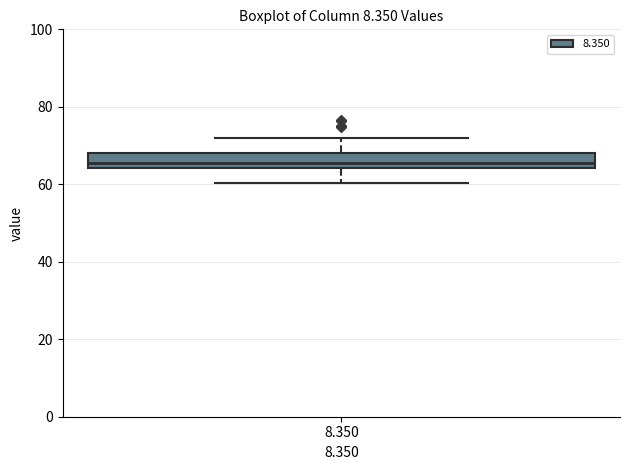

Transcribe this box plot: give where the median line is, the range the box spans, and where the two whiskers end, as read against the y-axis. The values are not printed on the chart, so give them approximately, as read against the axis.

median 66, box 64 to 68, whiskers 60 to 72